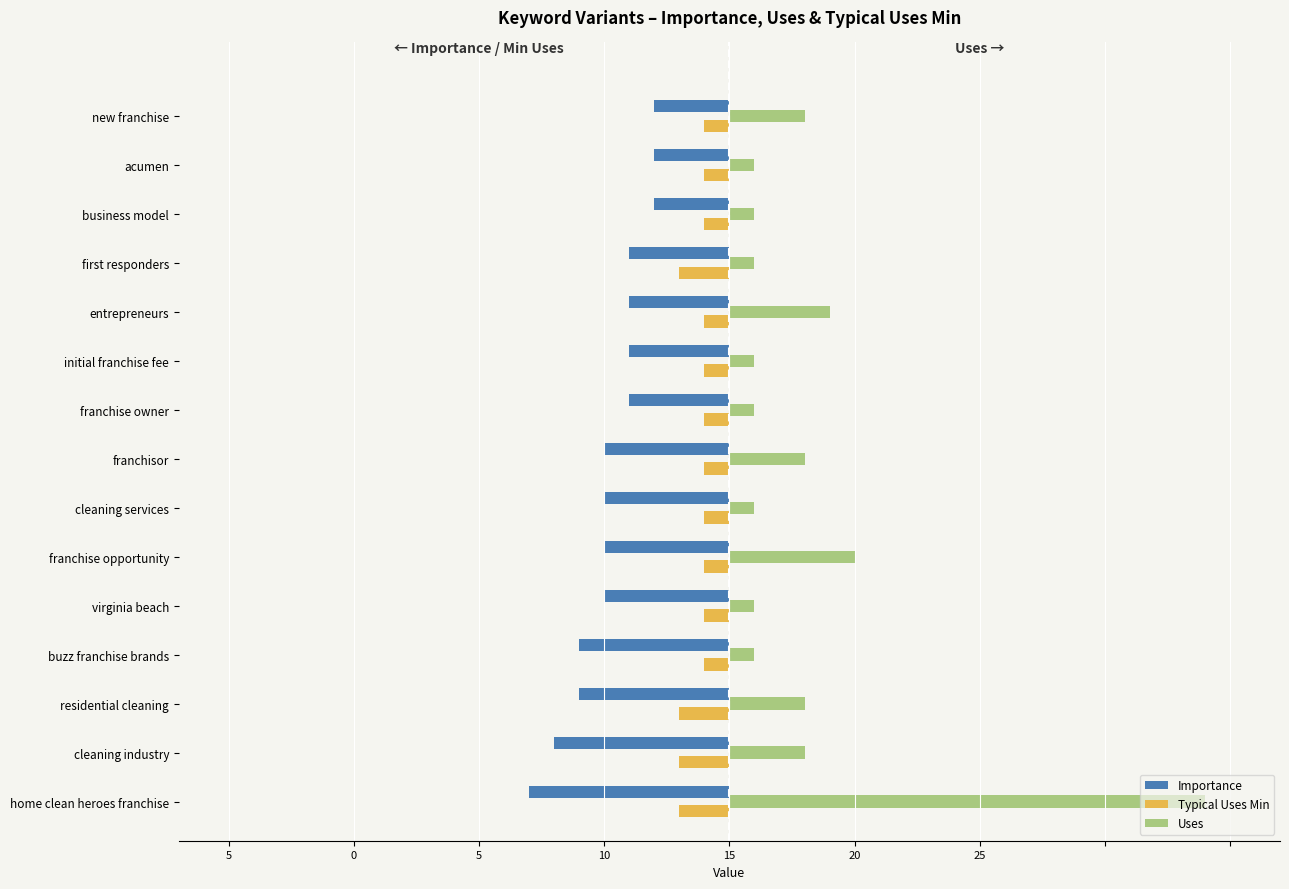

What are all the series names shown in the legend?

Importance, Typical Uses Min, Uses